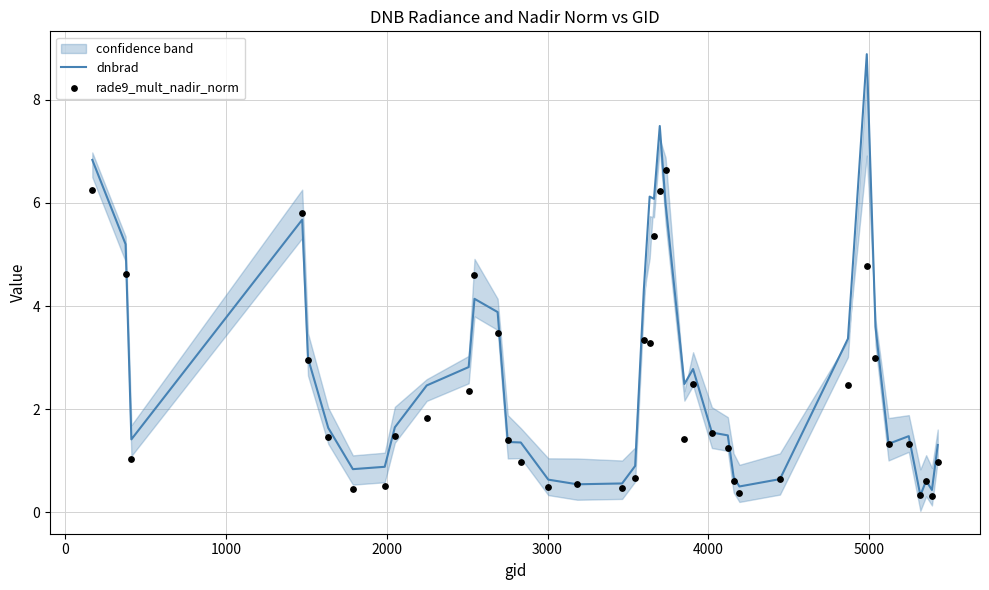

Which series has the largest total across all categories?

dnbrad